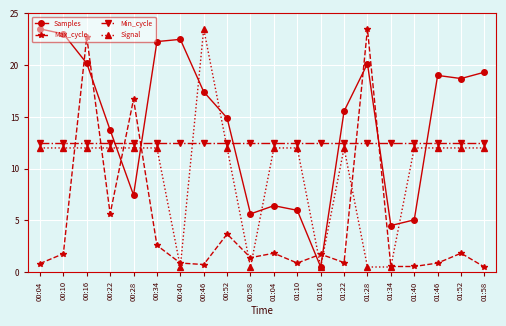

True or false: Min_cycle has a value of 12.5 at 00:46.

True